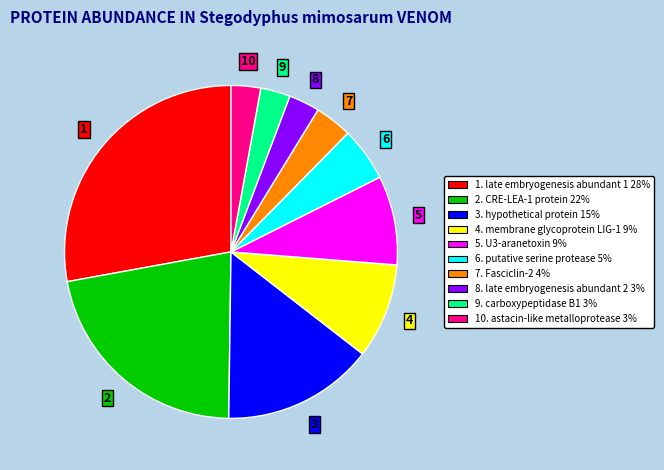

How many slices are in this pie chart?

10